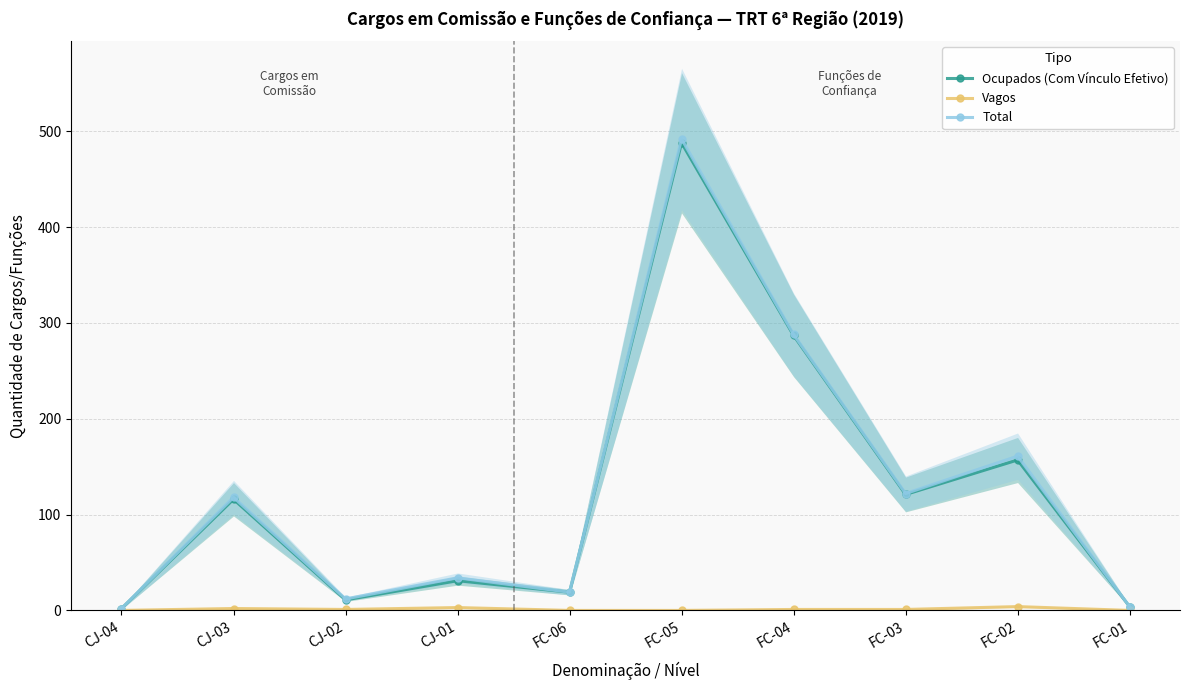

At which label is Ocupados (Com Vínculo Efetivo) closest to 245?

FC-04